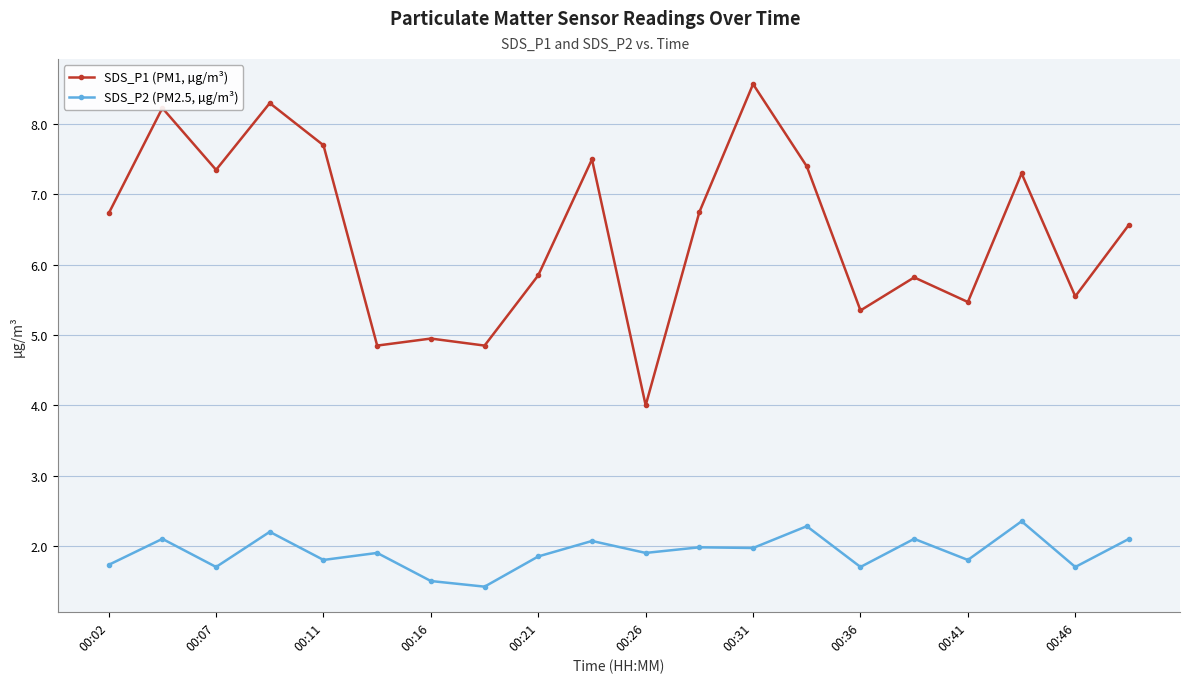

True or false: SDS_P1 (PM1, µg/m³) and SDS_P2 (PM2.5, µg/m³) cross at least once.

False